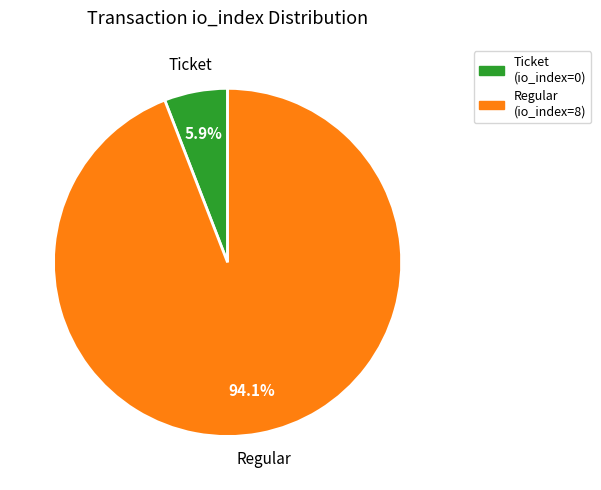

What is the smallest slice in the pie chart?

Ticket